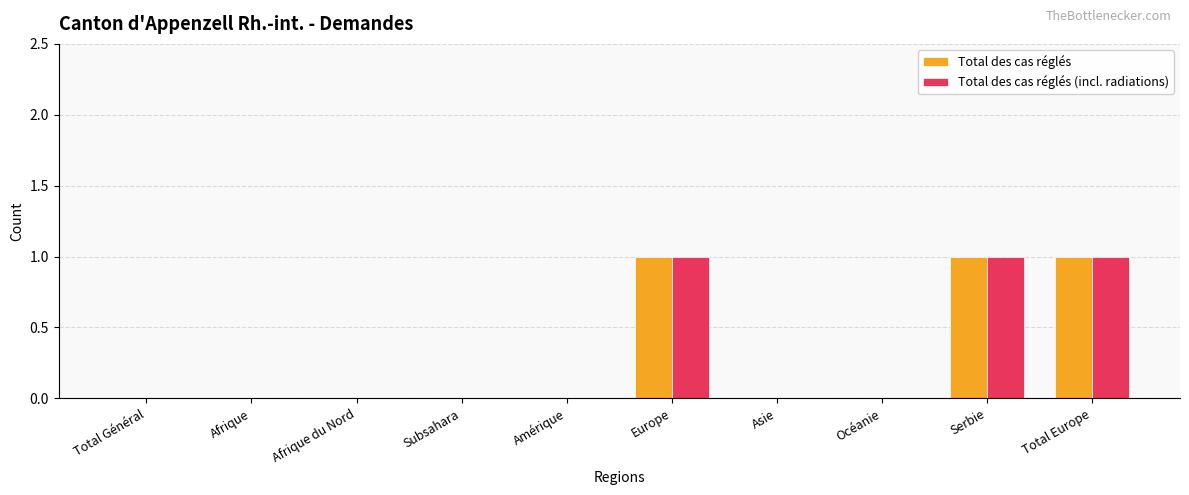

Reading left to right, extract all data points from this chart.

Total des cas réglés: 0	0	0	0	0	1	0	0	1	1
Total des cas réglés (incl. radiations): 0	0	0	0	0	1	0	0	1	1